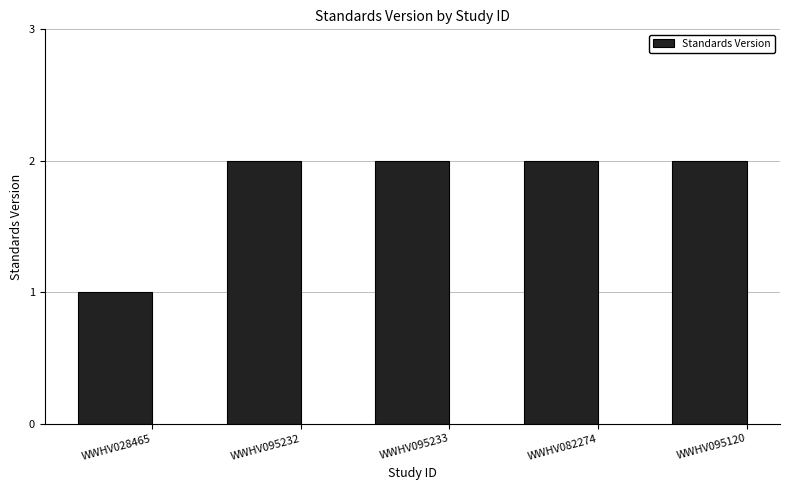

What is the value of the 4th bar from the left?

2